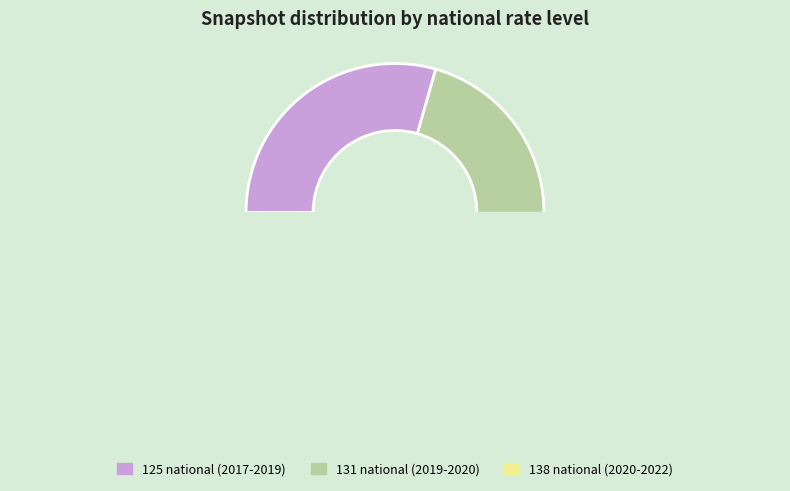

True or false: 2020-04-01 accounts for 6% of the total.

True